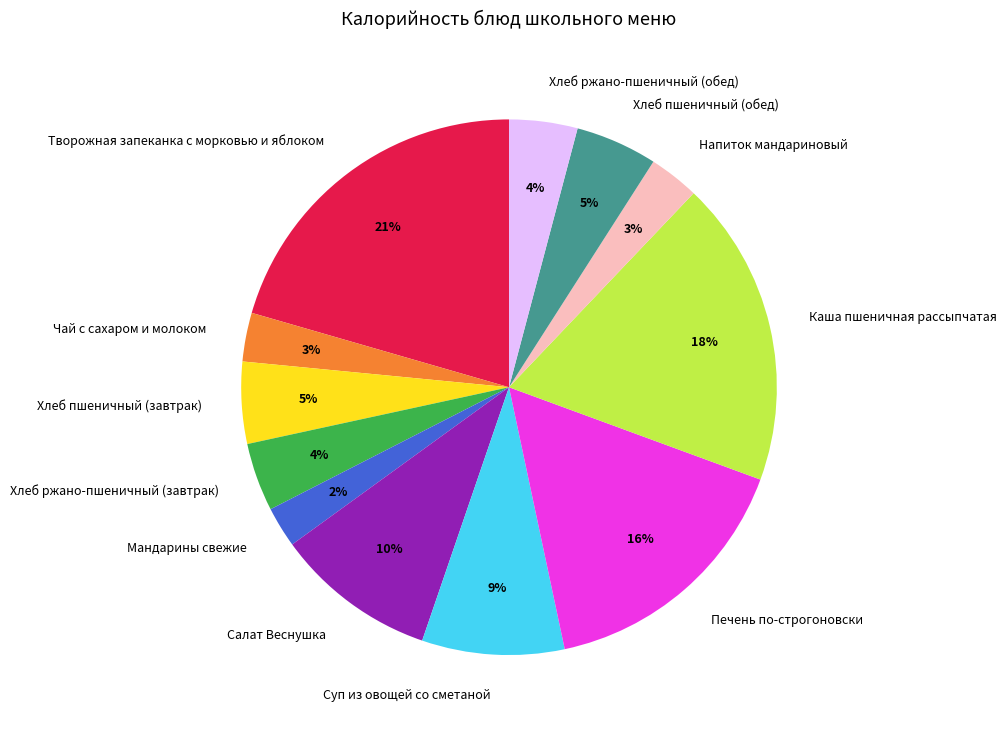

How many segments does this pie chart have?

12